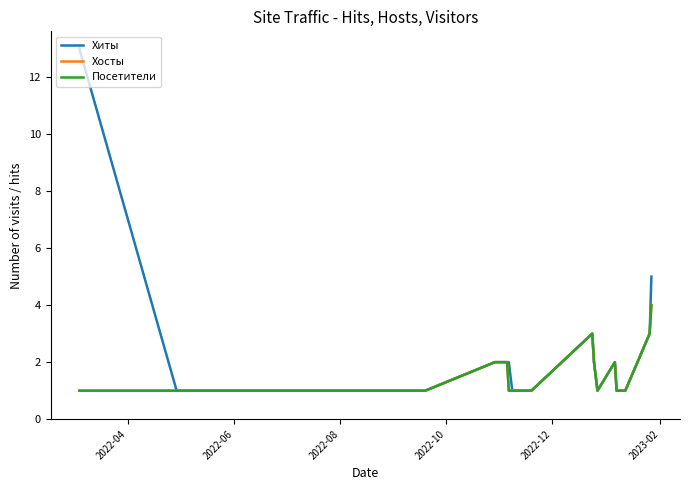

How many interior local peaks does the Хосты series have?

2